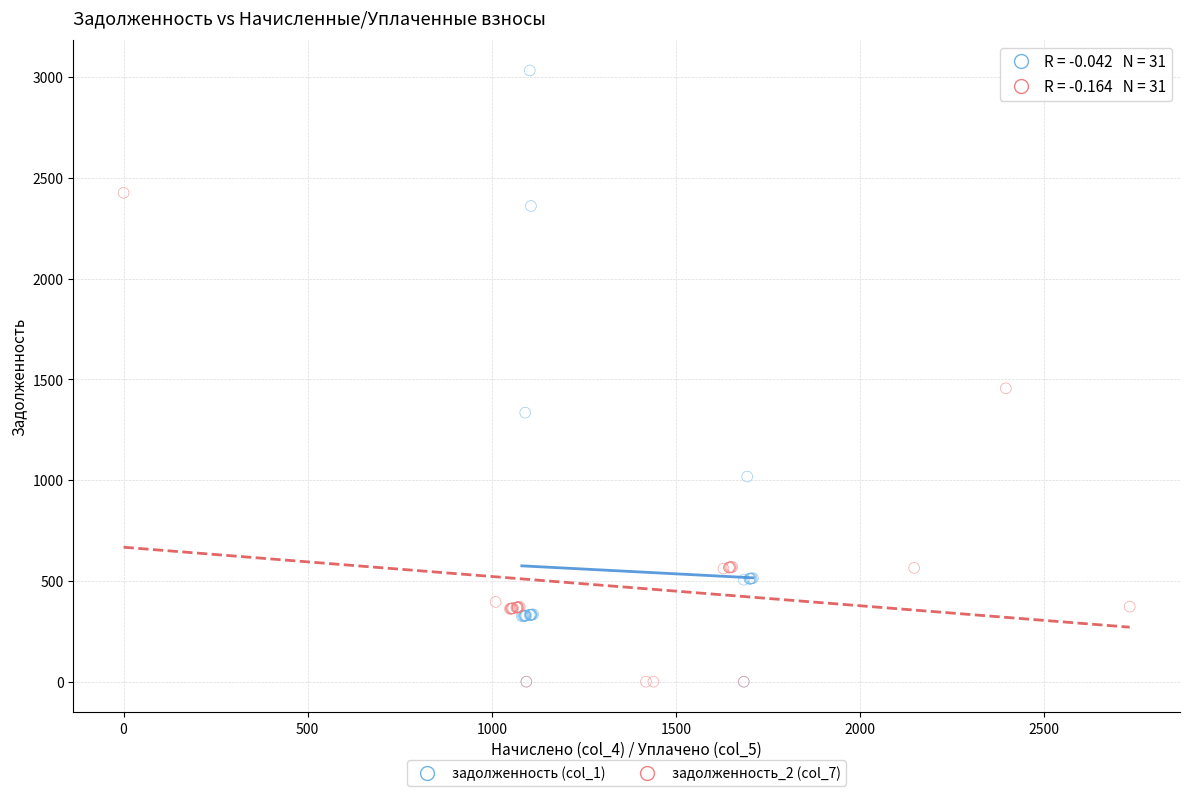

Which series contains the highest Y value?

задолженность (col_1)